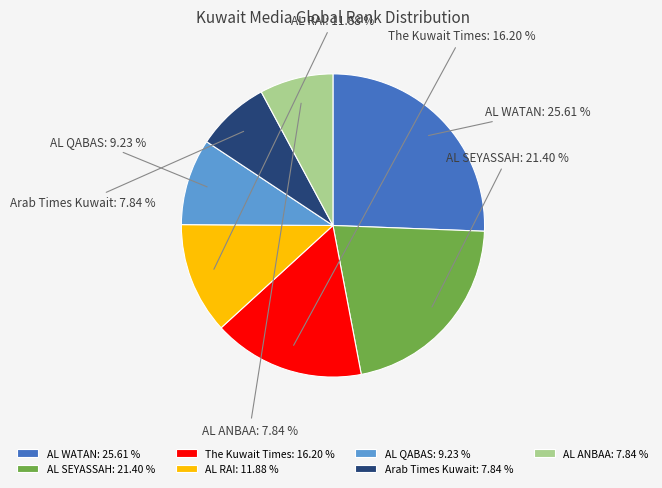

What is the largest slice in the pie chart?

AL WATAN